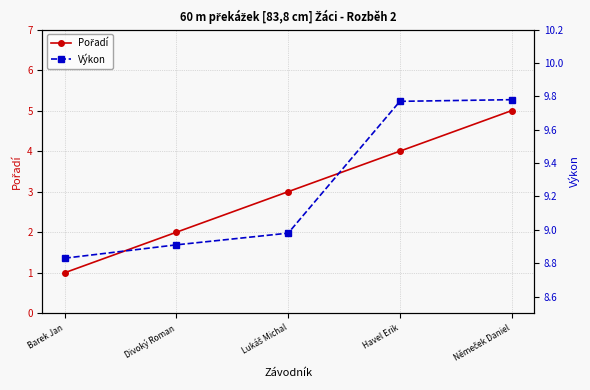

At which category is the sum across all series the highest?

Němeček Daniel